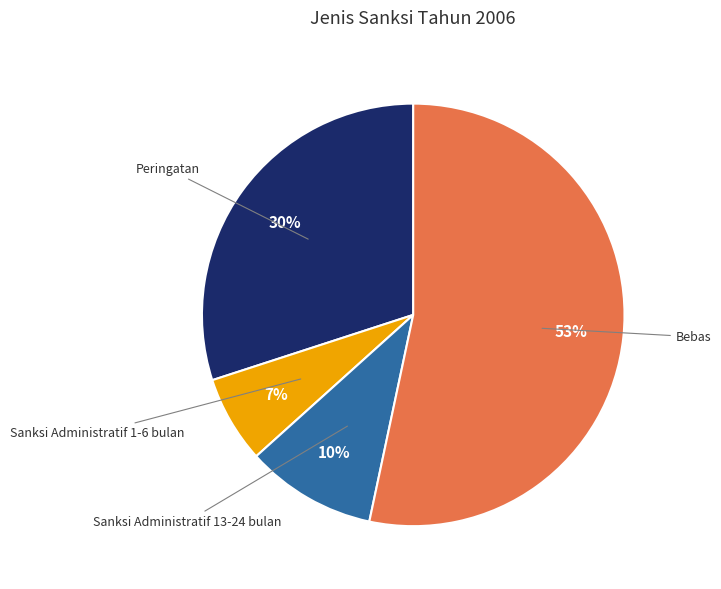

To the nearest percent, what is the average slice percentage?

25%